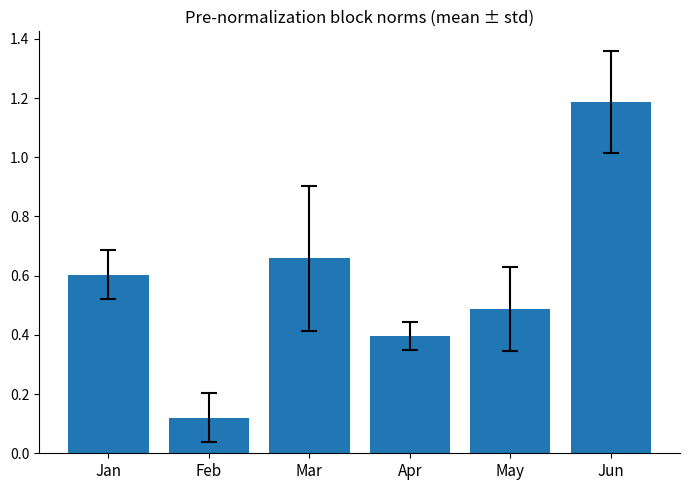

Count the values in the range 0 to 1.

5